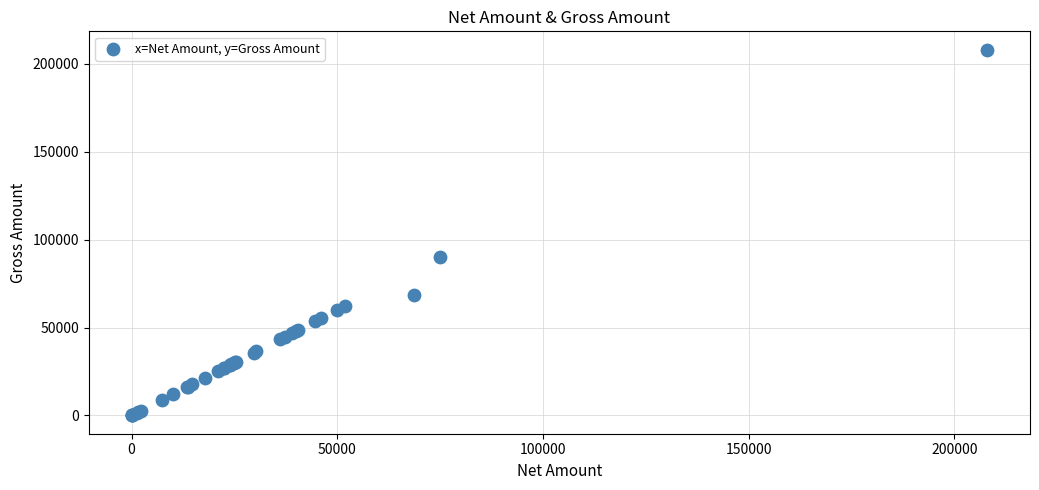

What Y value in the scatter plot is closest to 104002?

90000.0